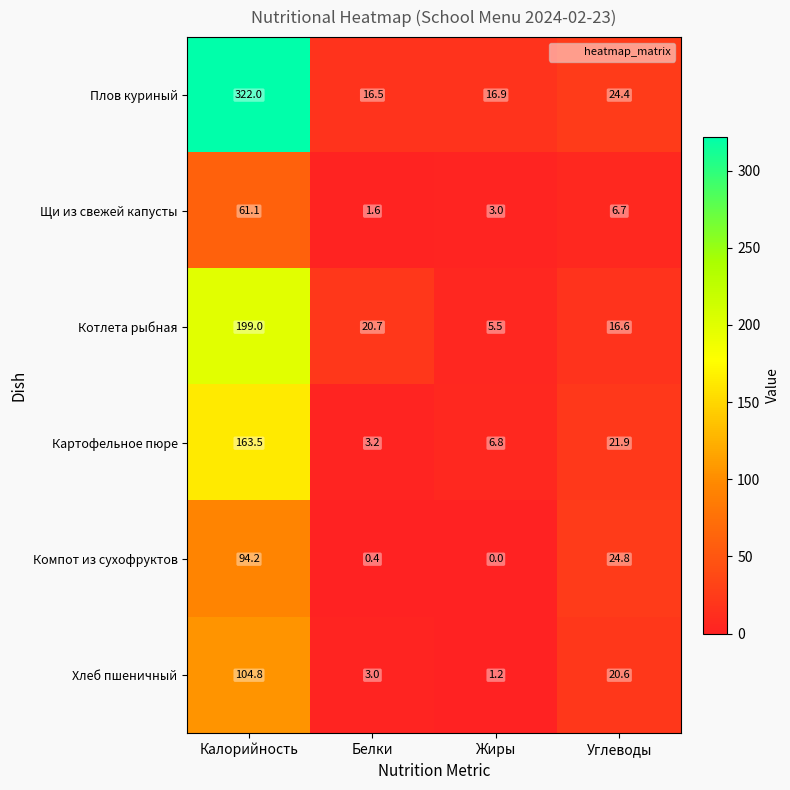

What is the difference between the Компот из сухофруктов values at Углеводы and Жиры?

24.8